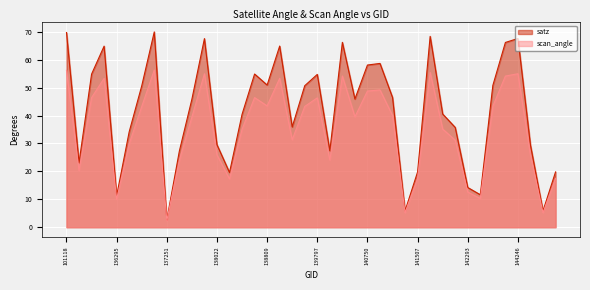

Does the chart display data point markers on the line(s)?

No